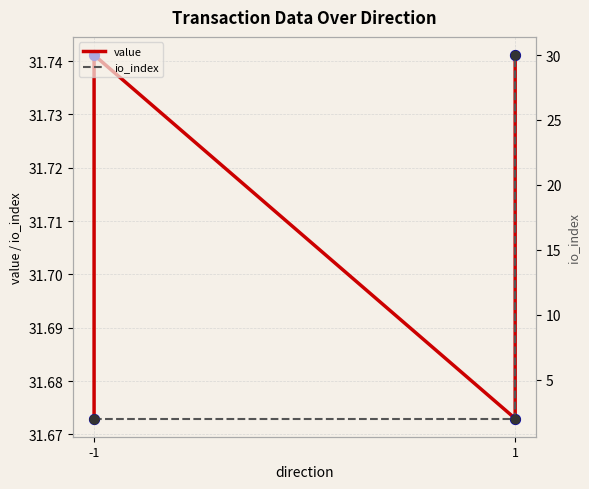

Which series contains the lowest Y value?

io_index